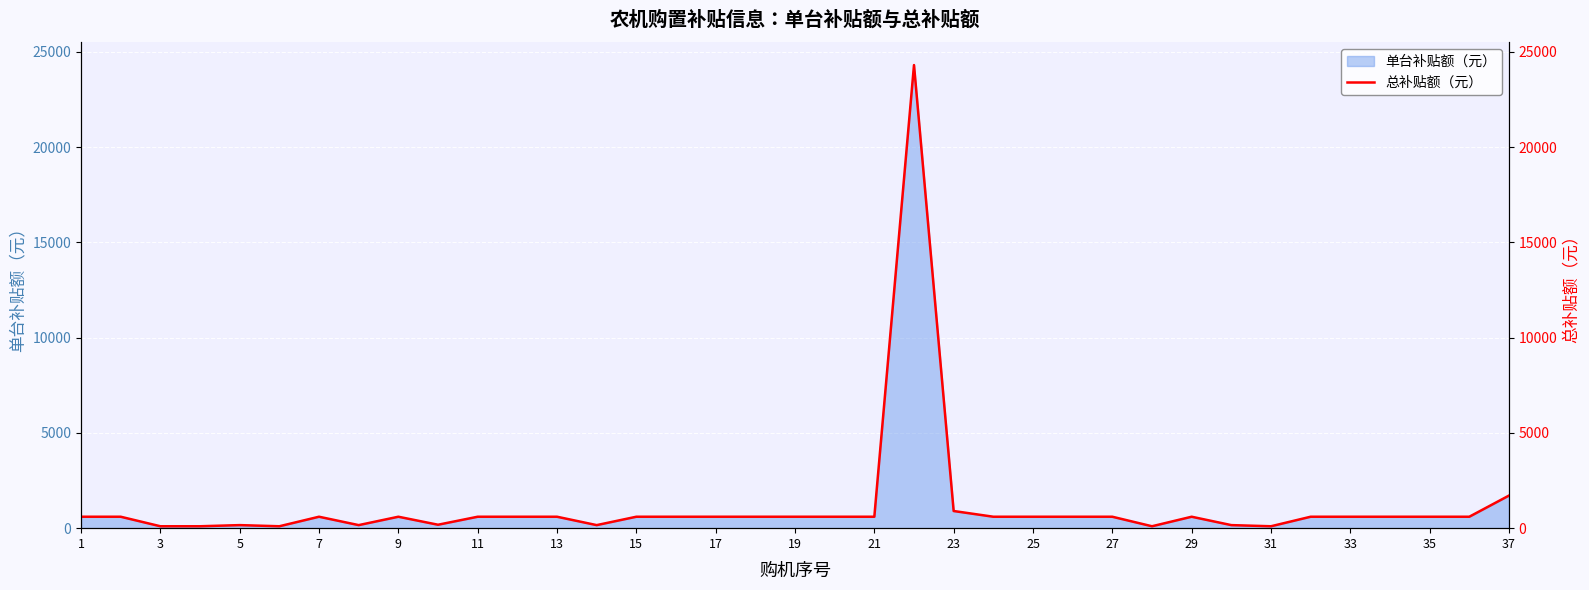

What is the maximum value for 单台补贴额（元）?

24300